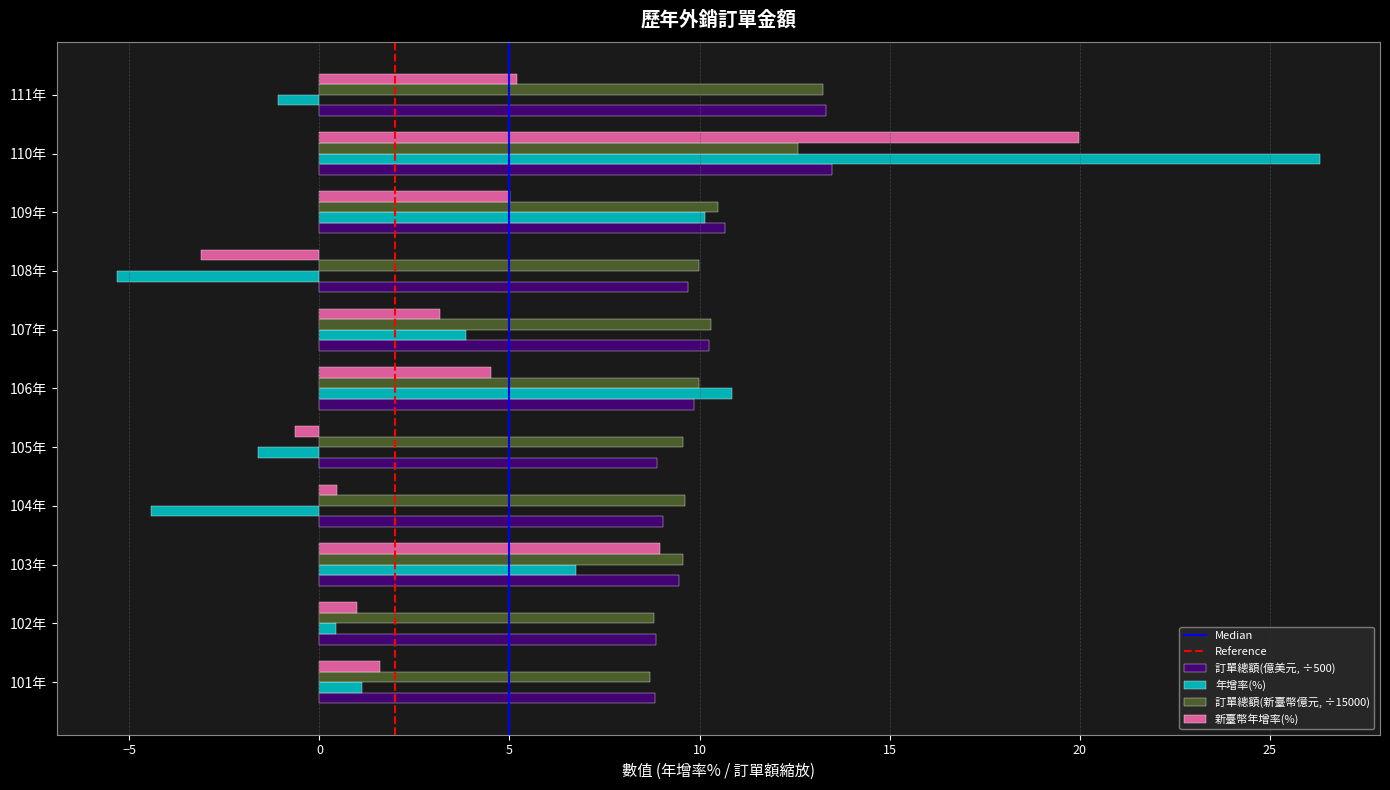

What is the minimum value shown in the chart?

-5.3